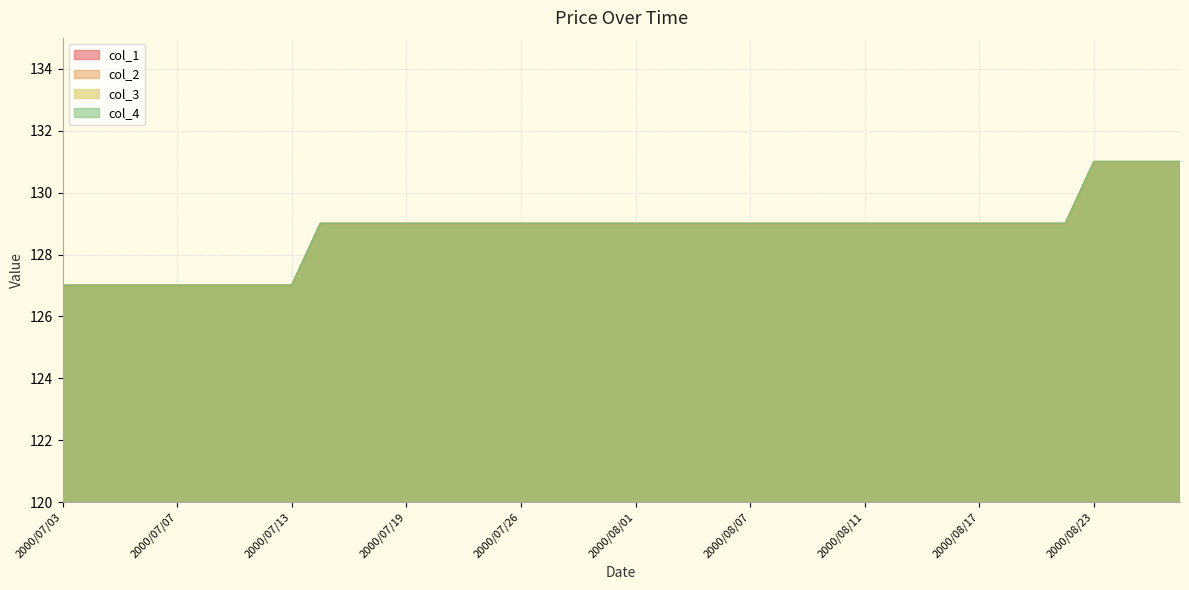

Reading right to left, transcribe all the data shown in this chart.

col_1: 131	131	131	131	129	129	129	129	129	129	129	129	129	129	129	129	129	129	129	129	129	129	129	129	129	129	129	129	129	129	129	127	127	127	127	127	127	127	127	127
col_2: 131	131	131	131	129	129	129	129	129	129	129	129	129	129	129	129	129	129	129	129	129	129	129	129	129	129	129	129	129	129	129	127	127	127	127	127	127	127	127	127
col_3: 131	131	131	131	129	129	129	129	129	129	129	129	129	129	129	129	129	129	129	129	129	129	129	129	129	129	129	129	129	129	129	127	127	127	127	127	127	127	127	127
col_4: 131	131	131	131	129	129	129	129	129	129	129	129	129	129	129	129	129	129	129	129	129	129	129	129	129	129	129	129	129	129	129	127	127	127	127	127	127	127	127	127